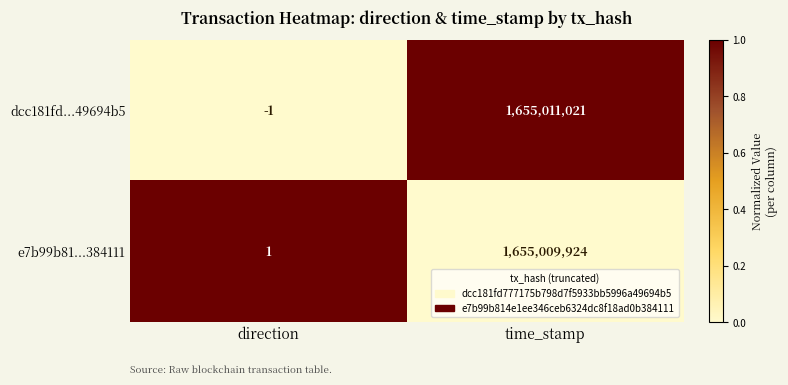

Rank the series by their average value, from lowest to highest.

e7b99b81...384111, dcc181fd...49694b5